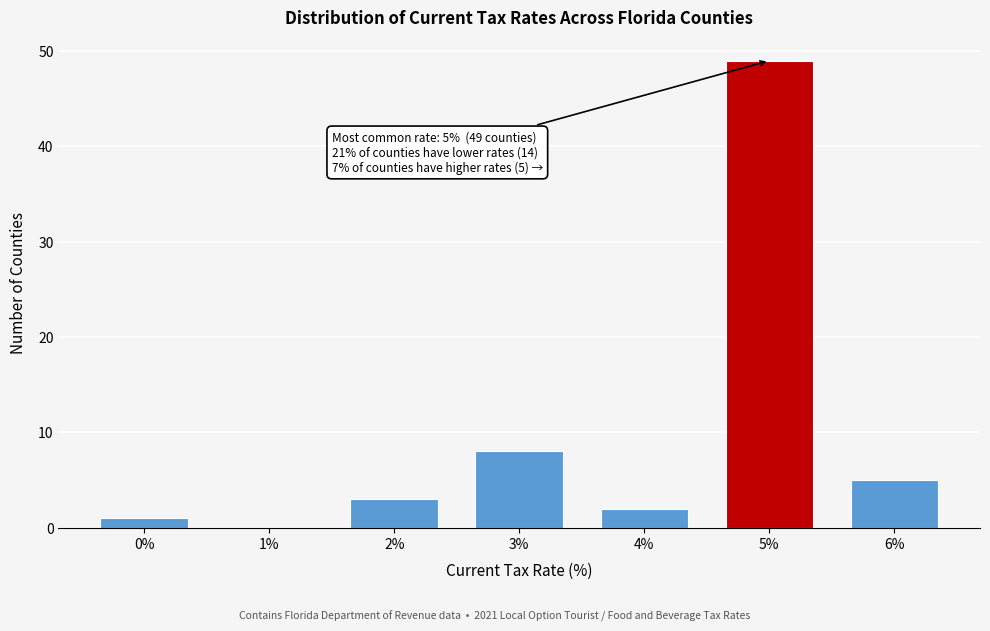

Reading left to right, what are all the values shown in this chart?

0%=1	1%=0	2%=3	3%=8	4%=2	5%=49	6%=5